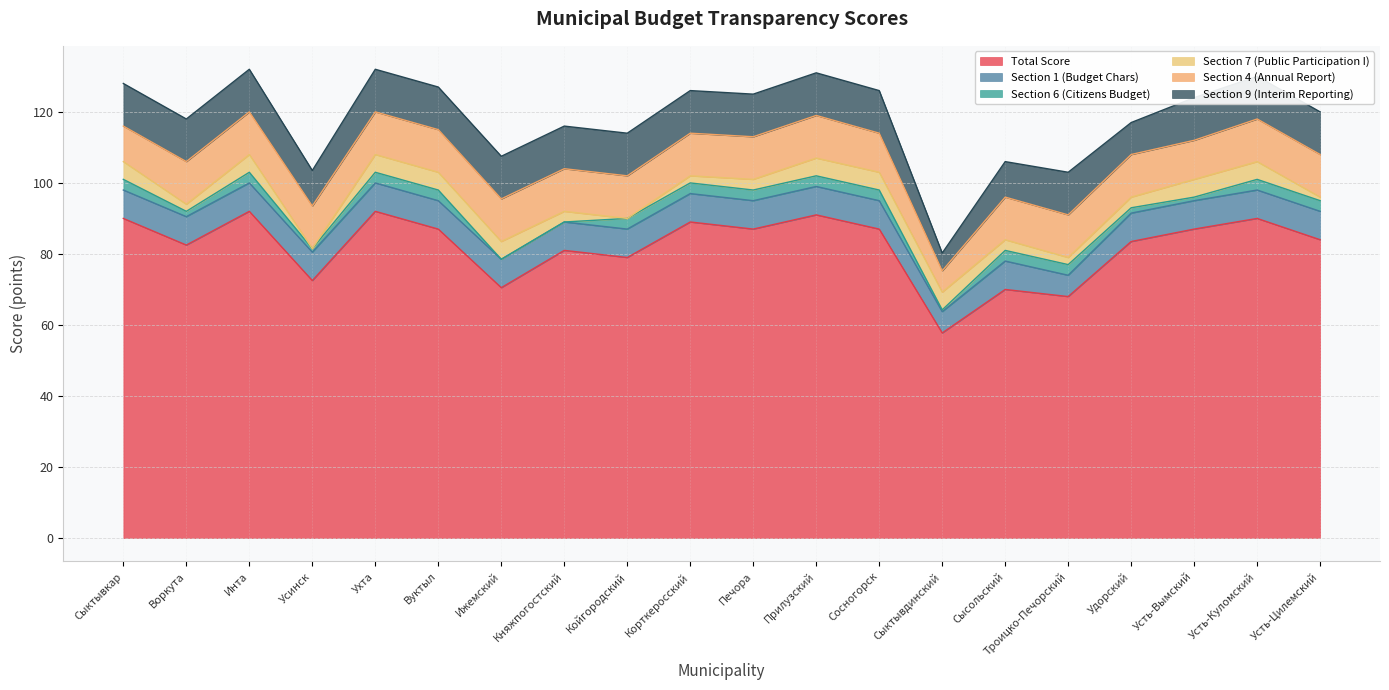

How many data points in Section 4 (Annual Report) are less than 12?

4